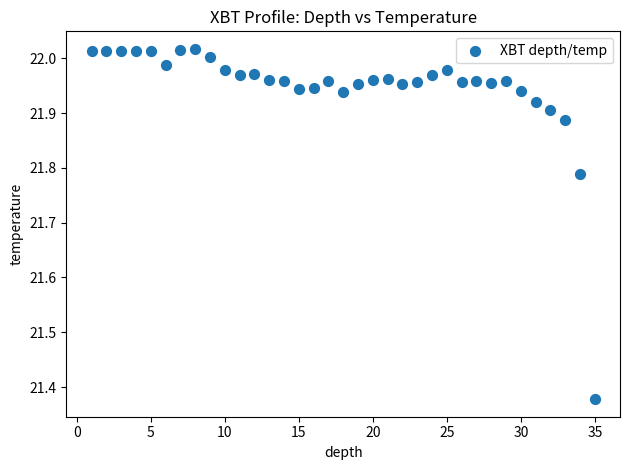

What is the range of Y values (max minus min)?

0.6